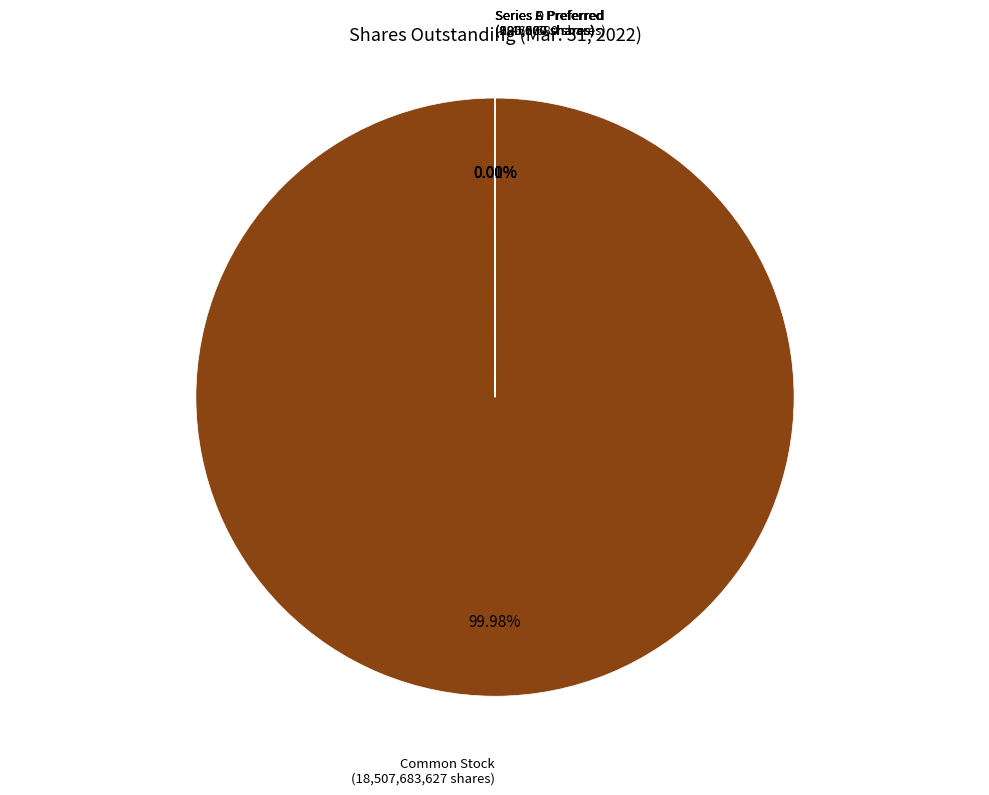

Is there a majority slice in this chart?

Yes